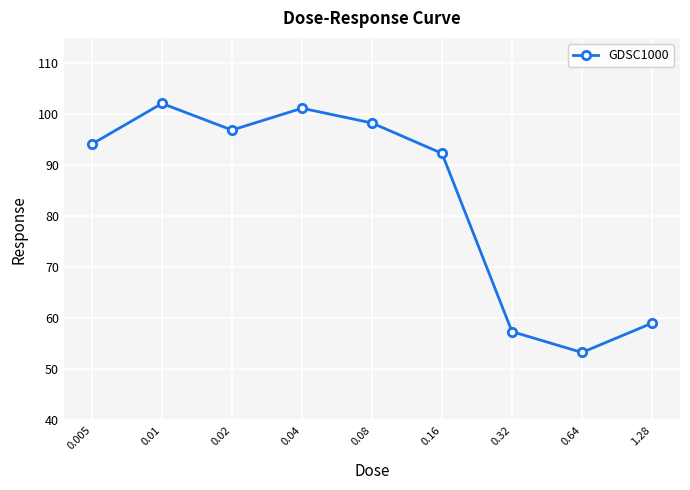

Reading right to left, what are all the values shown in this chart?

59.1	53.3	57.4	92.4	98.3	101.2	96.9	102.1	94.2